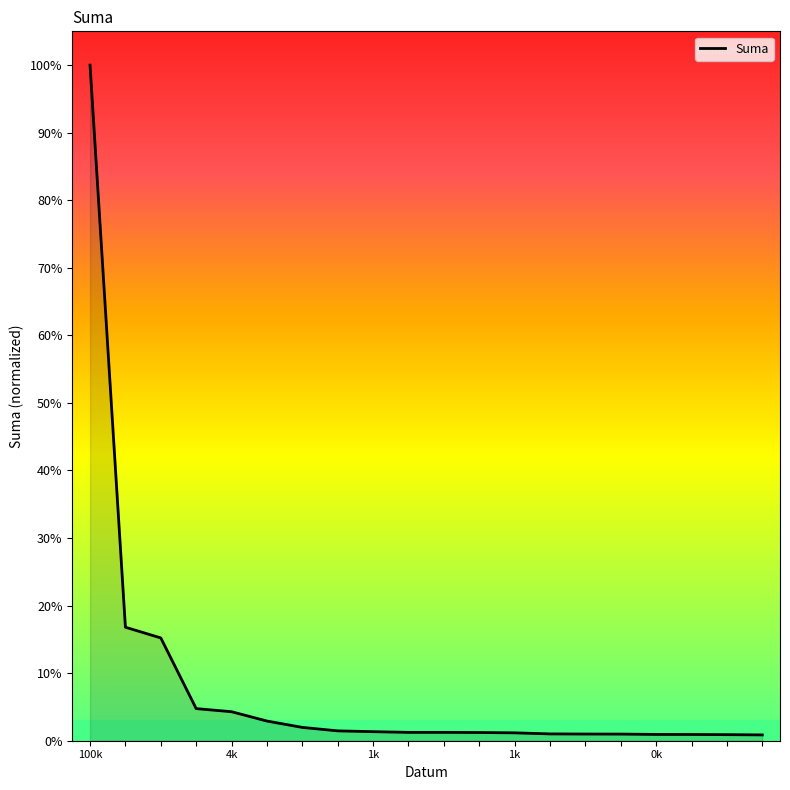

What is the difference between the maximum and minimum values?

99.1